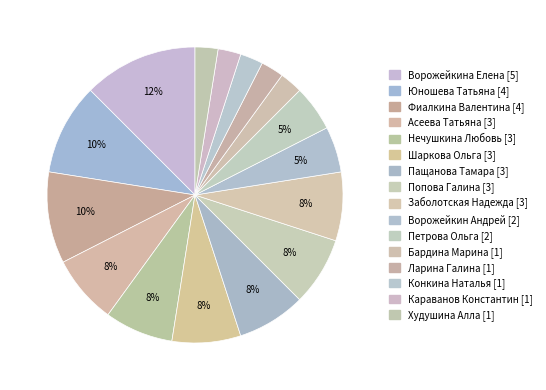

To the nearest percent, what portion does Ворожейкина Елена represent?

12%